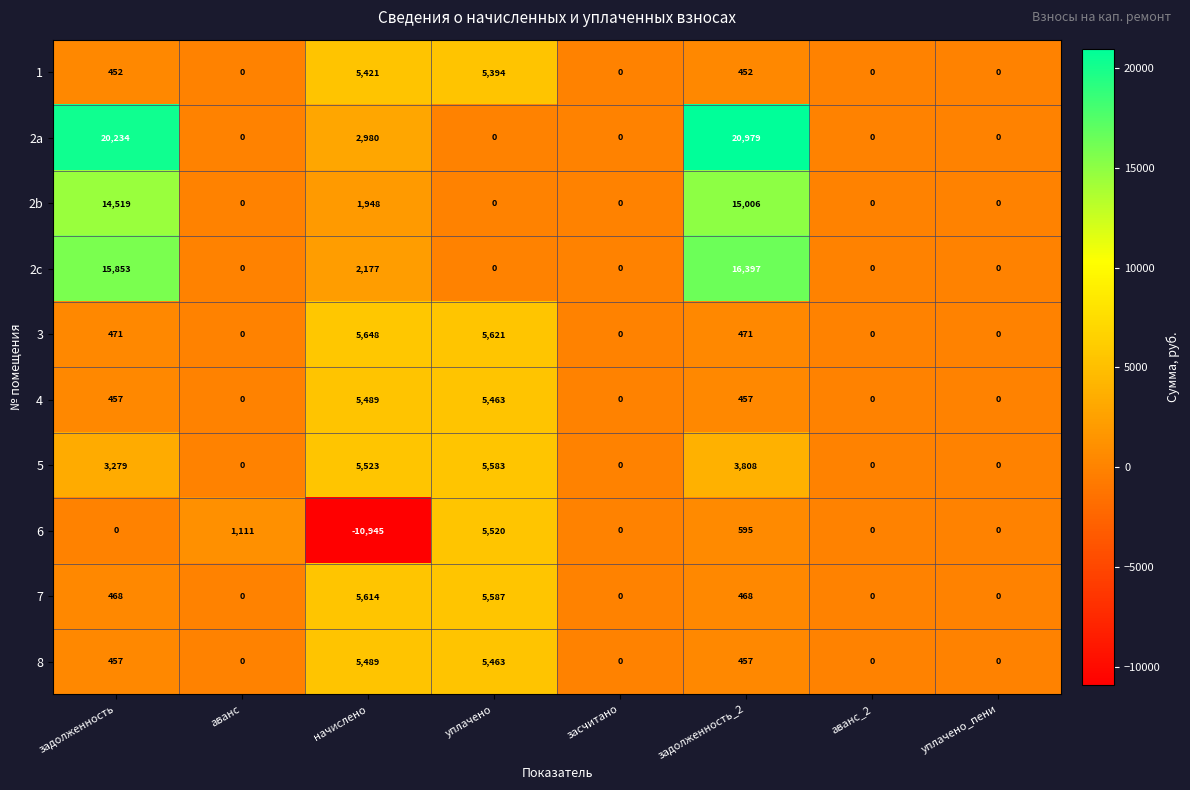

Which label corresponds to the smallest value in the chart?

начислено